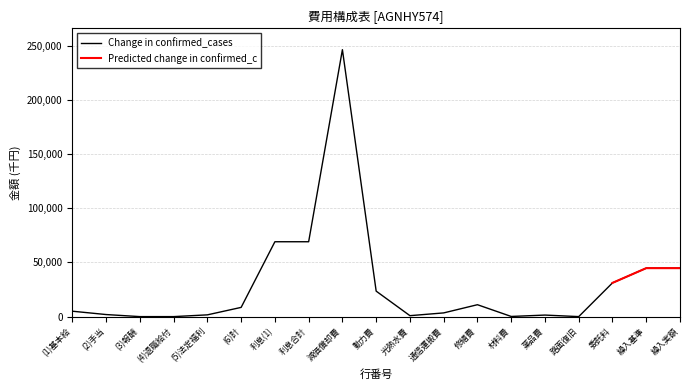

Which series has the largest range (max minus min)?

Change in confirmed_cases